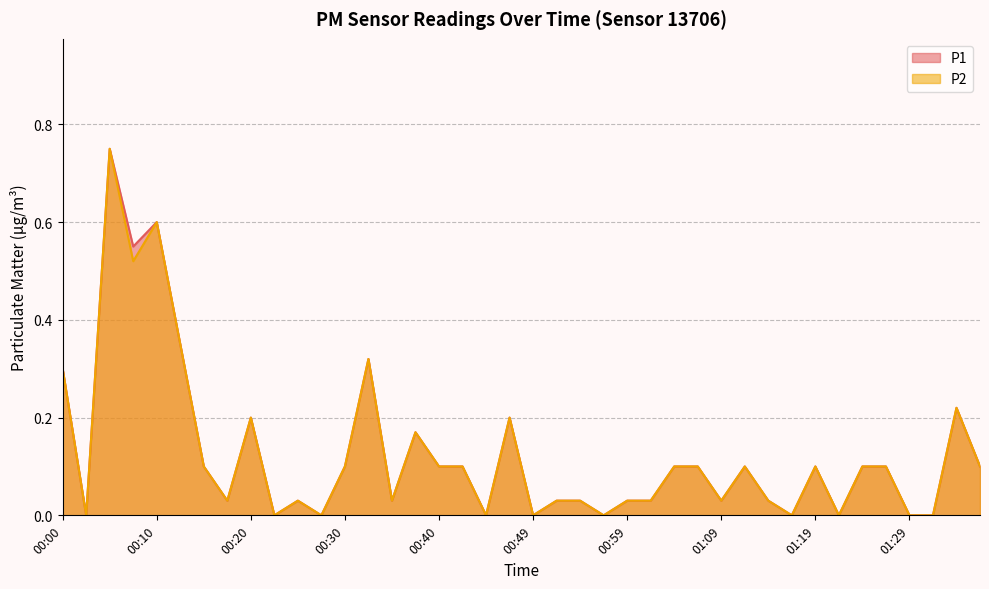

True or false: P1 has a value of 0.0 at 01:02.

True